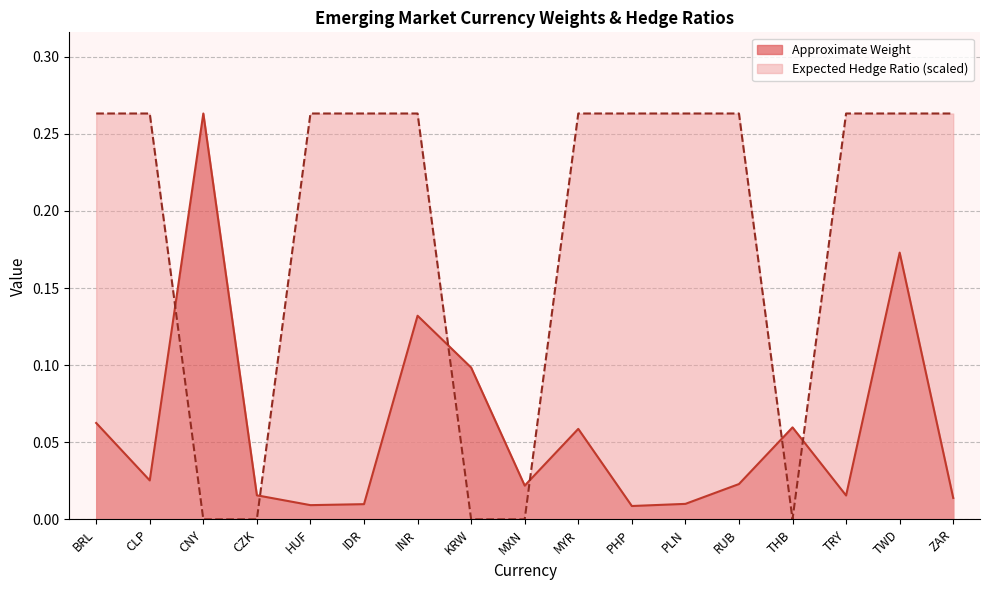

At how many categories does at least one series exceed 0?

17